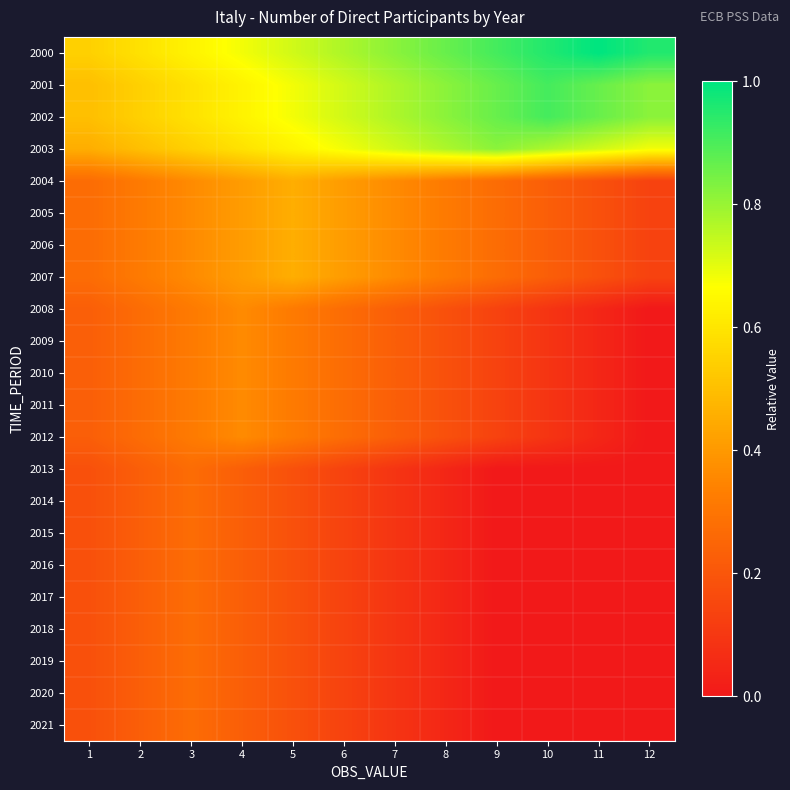

Reading left to right, extract all data points from this chart.

2000: 1=0.5	2=0.6	3=0.6	4=0.7	5=0.7	6=0.8	7=0.8	8=0.9	9=0.9	10=1.0	11=1.0	12=1.0
2001: 1=0.5	2=0.5	3=0.6	4=0.6	5=0.7	6=0.7	7=0.8	8=0.8	9=0.9	10=0.9	11=0.9	12=0.8
2002: 1=0.5	2=0.5	3=0.6	4=0.6	5=0.7	6=0.7	7=0.8	8=0.8	9=0.9	10=0.9	11=0.9	12=0.8
2003: 1=0.5	2=0.5	3=0.5	4=0.6	5=0.6	6=0.7	7=0.7	8=0.8	9=0.8	10=0.8	11=0.7	12=0.7
2004: 1=0.3	2=0.3	3=0.4	4=0.4	5=0.5	6=0.4	7=0.4	8=0.3	9=0.3	10=0.2	11=0.2	12=0.1
2005: 1=0.3	2=0.3	3=0.4	4=0.4	5=0.5	6=0.4	7=0.4	8=0.3	9=0.3	10=0.2	11=0.2	12=0.1
2006: 1=0.3	2=0.3	3=0.4	4=0.4	5=0.5	6=0.4	7=0.4	8=0.3	9=0.3	10=0.2	11=0.2	12=0.1
2007: 1=0.3	2=0.3	3=0.4	4=0.4	5=0.5	6=0.4	7=0.4	8=0.3	9=0.3	10=0.2	11=0.2	12=0.1
2008: 1=0.2	2=0.3	3=0.3	4=0.4	5=0.3	6=0.3	7=0.2	8=0.2	9=0.1	10=0.1	11=0.0	12=0.0
2009: 1=0.2	2=0.3	3=0.3	4=0.4	5=0.3	6=0.3	7=0.2	8=0.2	9=0.1	10=0.1	11=0.0	12=0.0
2010: 1=0.2	2=0.3	3=0.3	4=0.4	5=0.3	6=0.3	7=0.2	8=0.2	9=0.1	10=0.1	11=0.0	12=0.0
2011: 1=0.2	2=0.3	3=0.3	4=0.4	5=0.3	6=0.3	7=0.2	8=0.2	9=0.1	10=0.1	11=0.0	12=0.0
2012: 1=0.2	2=0.3	3=0.3	4=0.4	5=0.3	6=0.3	7=0.2	8=0.2	9=0.1	10=0.1	11=0.0	12=0.0
2013: 1=0.2	2=0.2	3=0.3	4=0.2	5=0.2	6=0.1	7=0.1	8=0.0	9=0.0	10=0.0	11=0.0	12=0.0
2014: 1=0.2	2=0.2	3=0.3	4=0.2	5=0.2	6=0.1	7=0.1	8=0.0	9=0.0	10=0.0	11=0.0	12=0.0
2015: 1=0.2	2=0.2	3=0.3	4=0.2	5=0.2	6=0.1	7=0.1	8=0.0	9=0.0	10=0.0	11=0.0	12=0.0
2016: 1=0.2	2=0.2	3=0.3	4=0.2	5=0.2	6=0.1	7=0.1	8=0.0	9=0.0	10=0.0	11=0.0	12=0.0
2017: 1=0.2	2=0.2	3=0.3	4=0.2	5=0.2	6=0.1	7=0.1	8=0.0	9=0.0	10=0.0	11=0.0	12=0.0
2018: 1=0.2	2=0.2	3=0.3	4=0.2	5=0.2	6=0.1	7=0.1	8=0.0	9=0.0	10=0.0	11=0.0	12=0.0
2019: 1=0.2	2=0.2	3=0.3	4=0.2	5=0.2	6=0.1	7=0.1	8=0.0	9=0.0	10=0.0	11=0.0	12=0.0
2020: 1=0.2	2=0.2	3=0.3	4=0.2	5=0.2	6=0.1	7=0.1	8=0.0	9=0.0	10=0.0	11=0.0	12=0.0
2021: 1=0.2	2=0.2	3=0.3	4=0.2	5=0.2	6=0.1	7=0.1	8=0.0	9=0.0	10=0.0	11=0.0	12=0.0